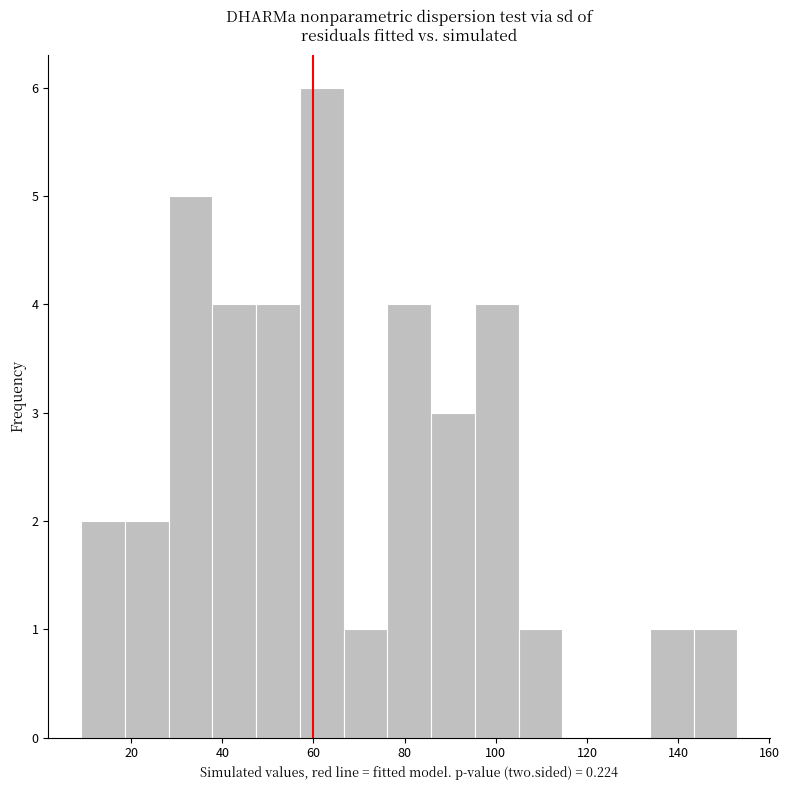

What is the height of the bar covering 85.8 to 95.4 on the x-axis? Neither the bar edges nor the heights are printed on the chart, so give them approximately, as read against the axes.

3